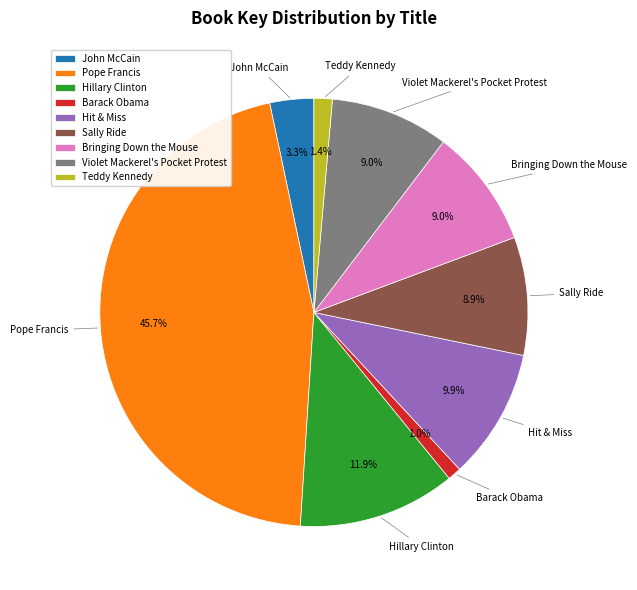

To the nearest percent, what portion does Bringing Down the Mouse represent?

9%